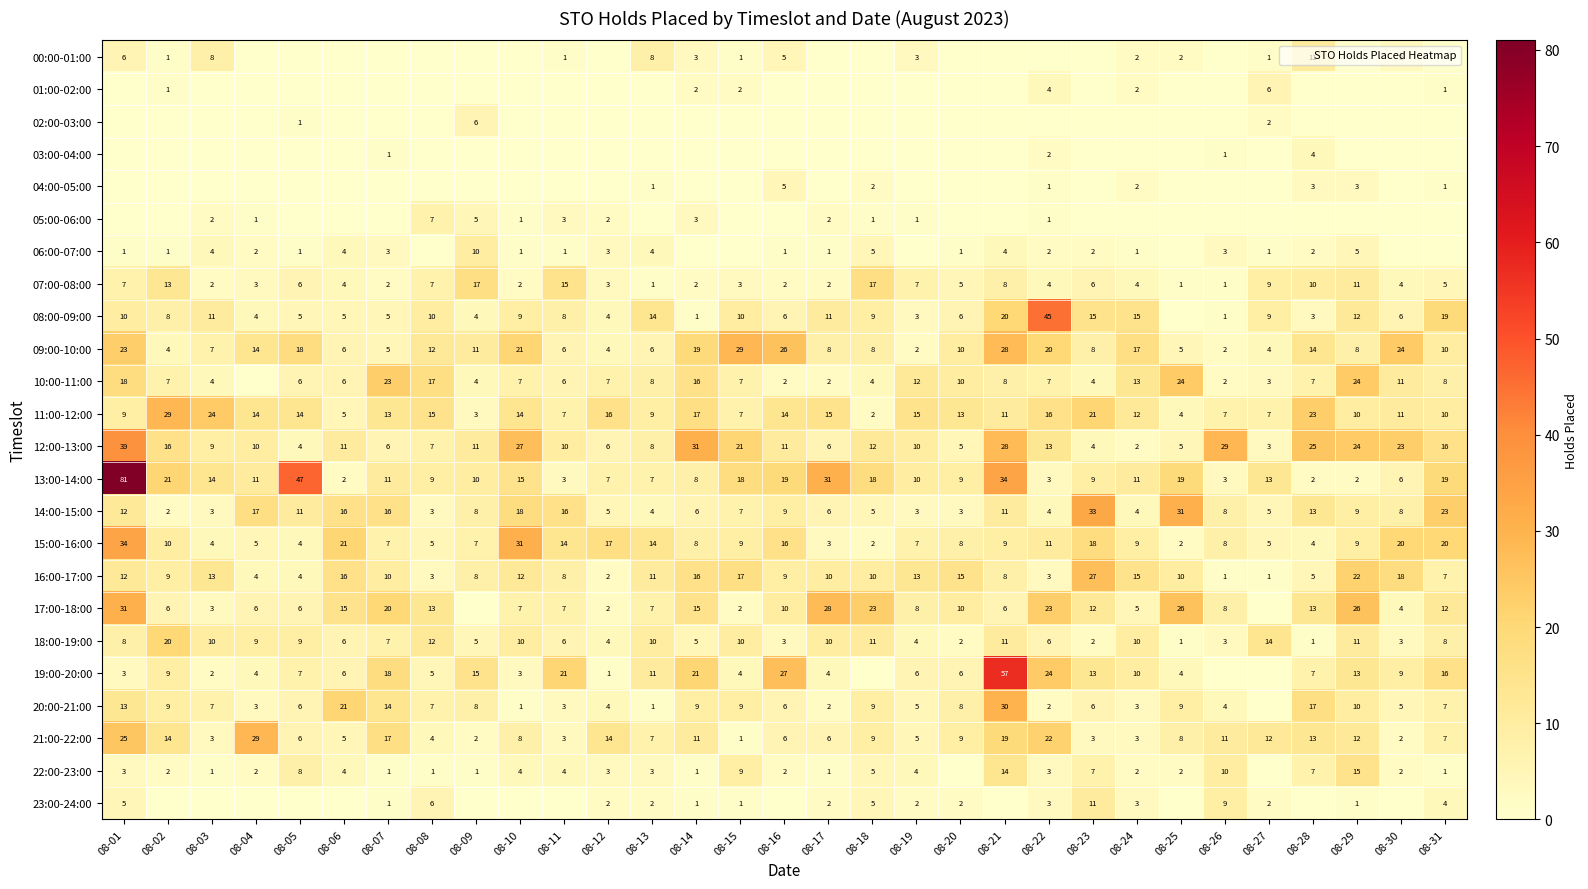

Between 08-09 and 08-11, which is larger?

08-11